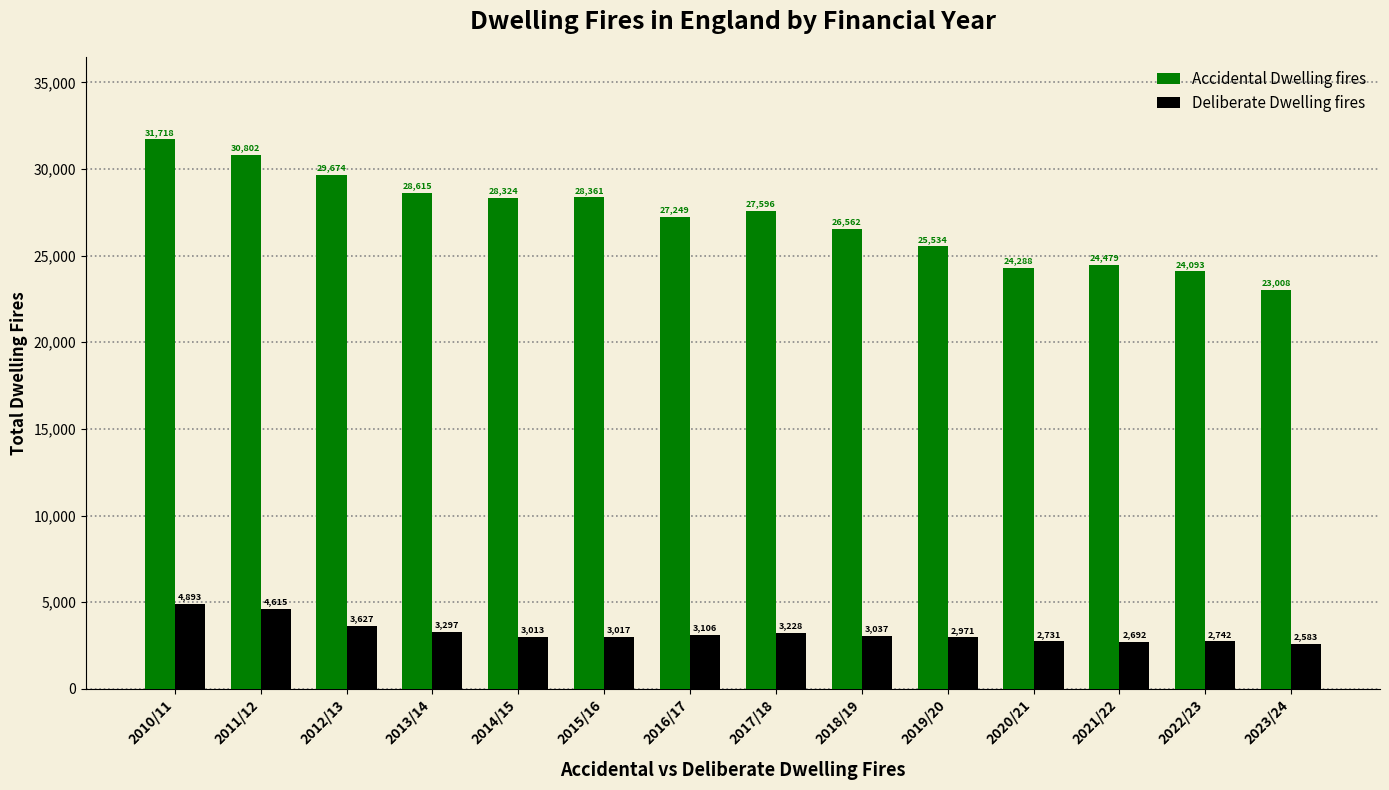

At which category does the chart reach its minimum across all series?

2023/24